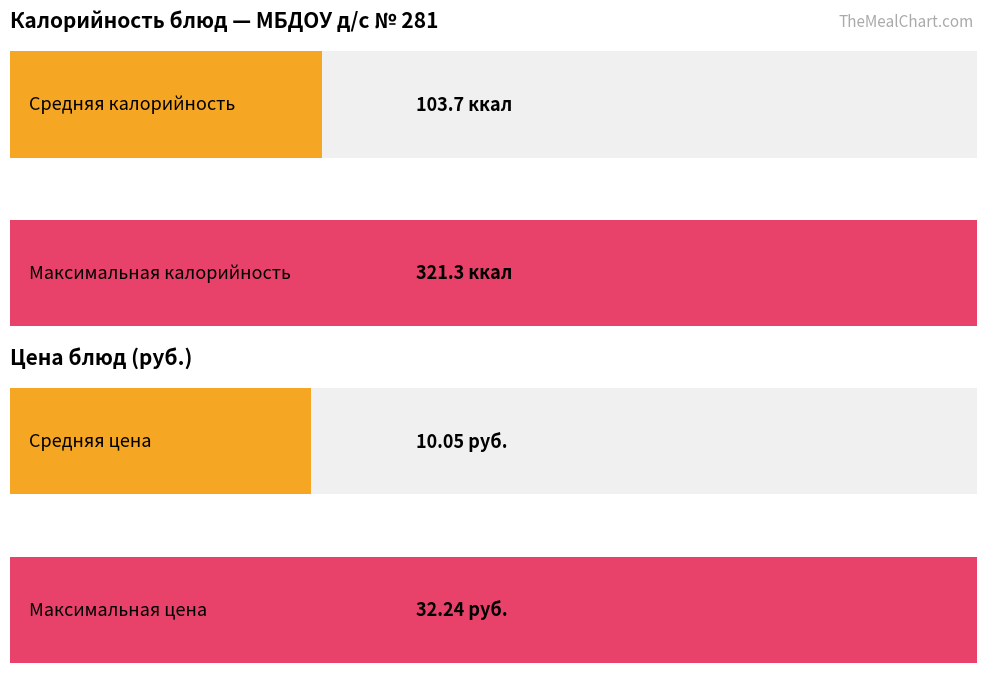

At how many categories does at least one series exceed 261?

1